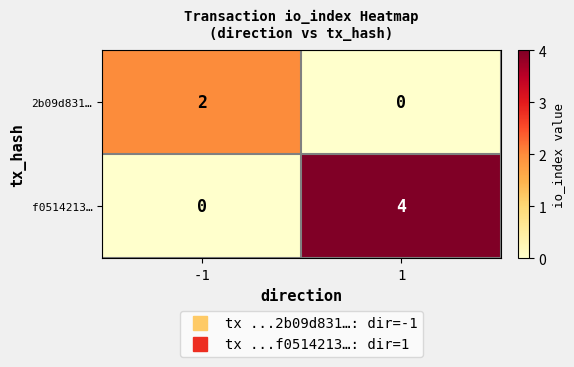

What is the greatest value displayed?

4